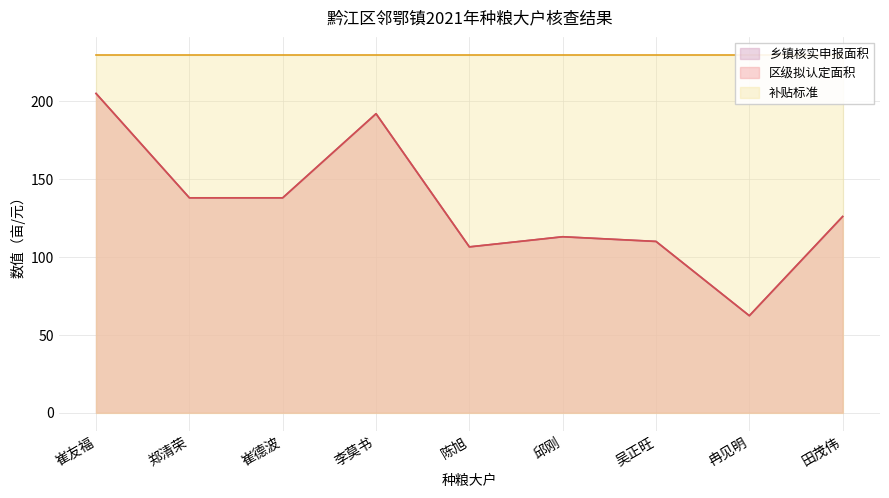

True or false: 区级拟认定面积 and 乡镇核实申报面积 cross at least once.

False